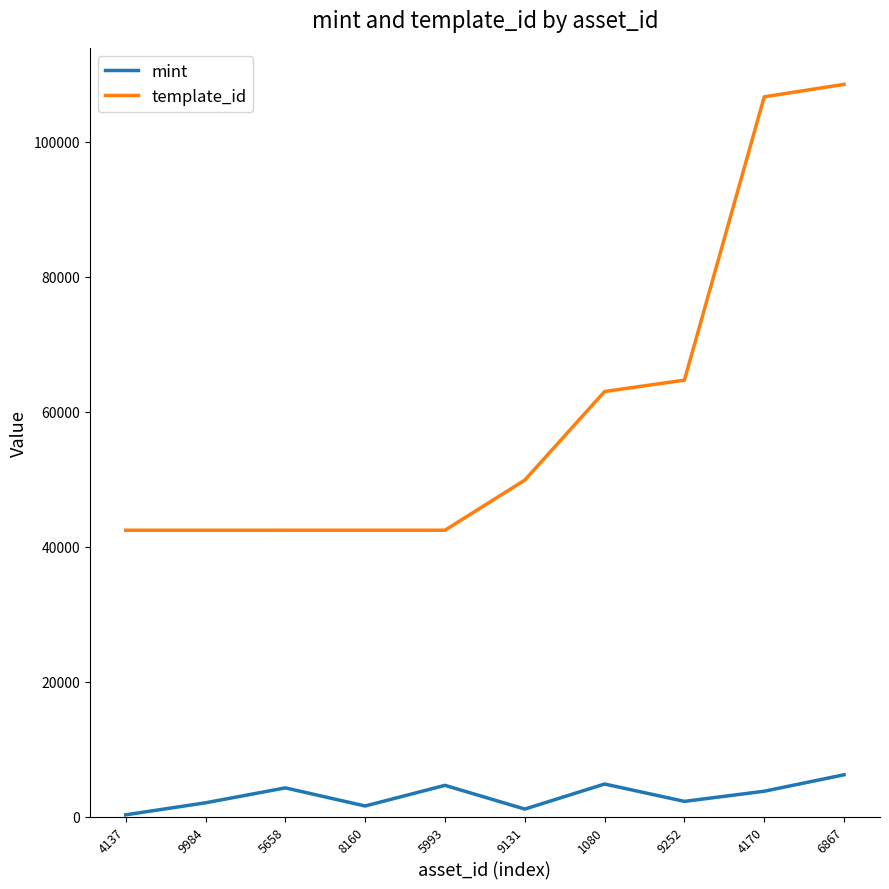

What is the sum of all mint values?

30813